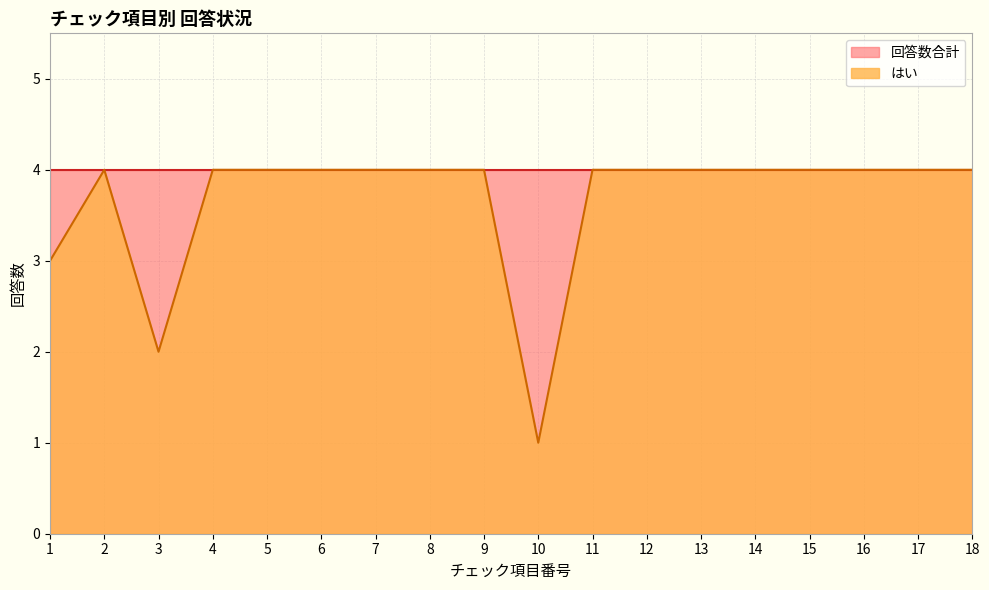

How many distinct data groups are displayed?

2